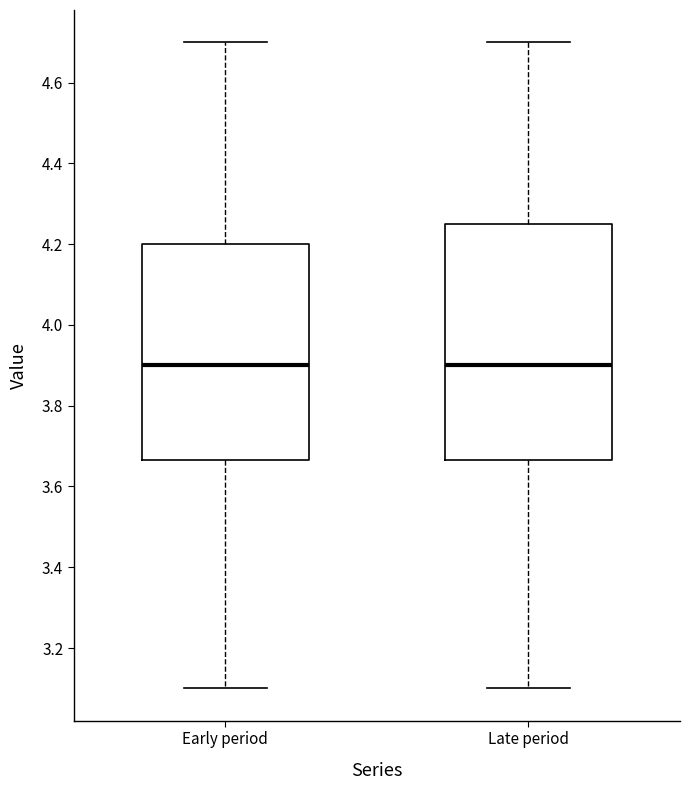

Where is the lower edge of the box for Late period on the y-axis? The values are not printed on the chart, so give them approximately, as read against the axis.

3.66